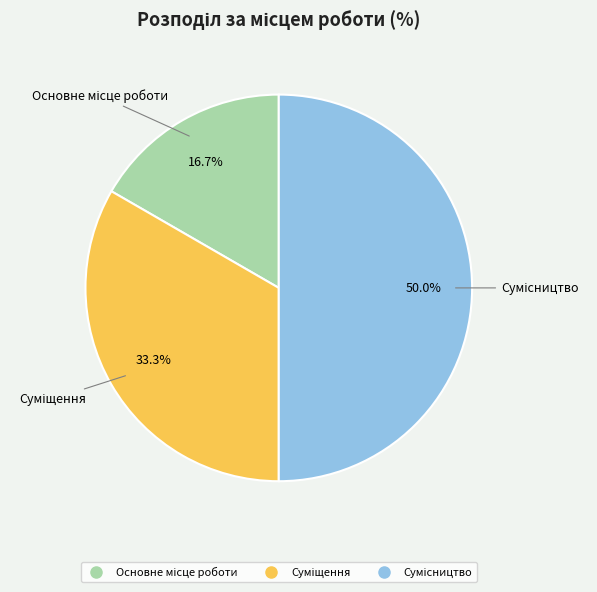

How many slices are in this pie chart?

3